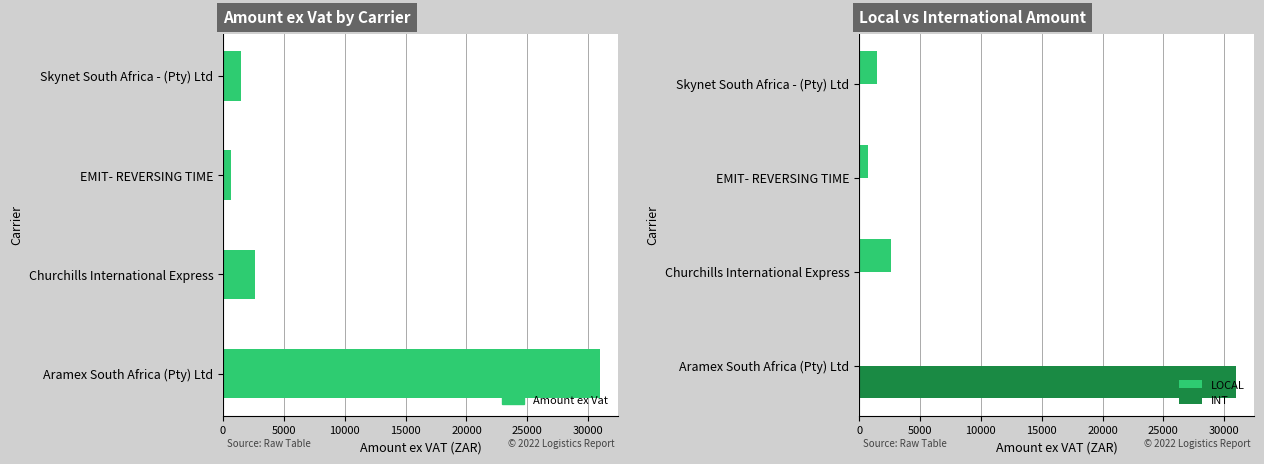

Does the chart contain stacked bars?

No